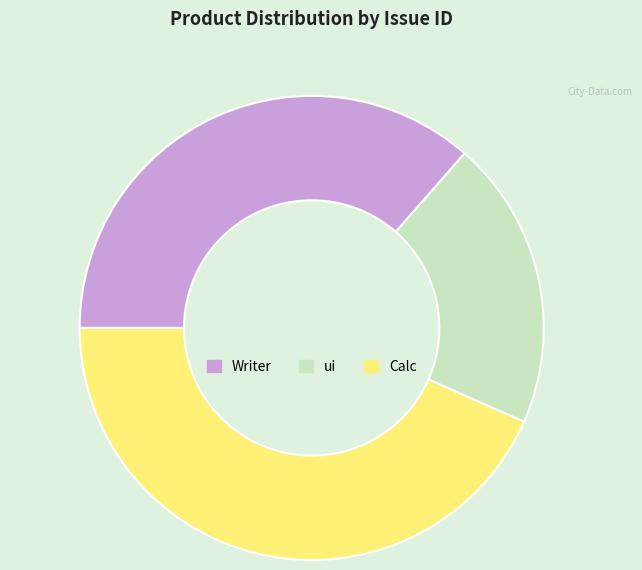

Is the sum of ui and Writer greater than half?

Yes